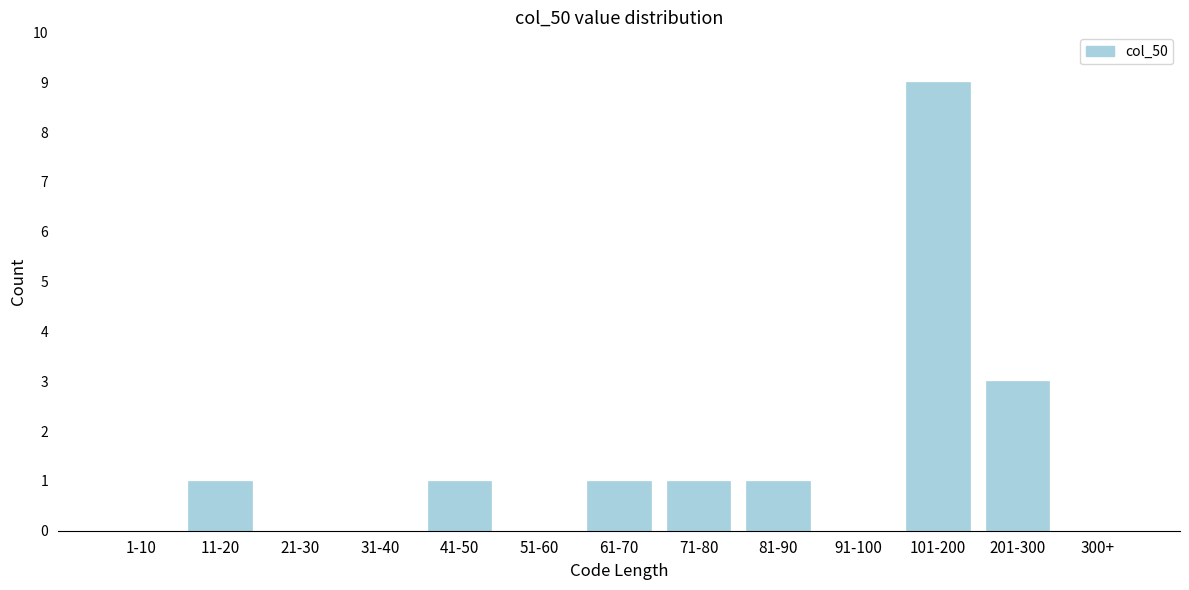

Reading left to right, extract all data points from this chart.

1-10=0	11-20=1	21-30=0	31-40=0	41-50=1	51-60=0	61-70=1	71-80=1	81-90=1	91-100=0	101-200=9	201-300=3	300+=0